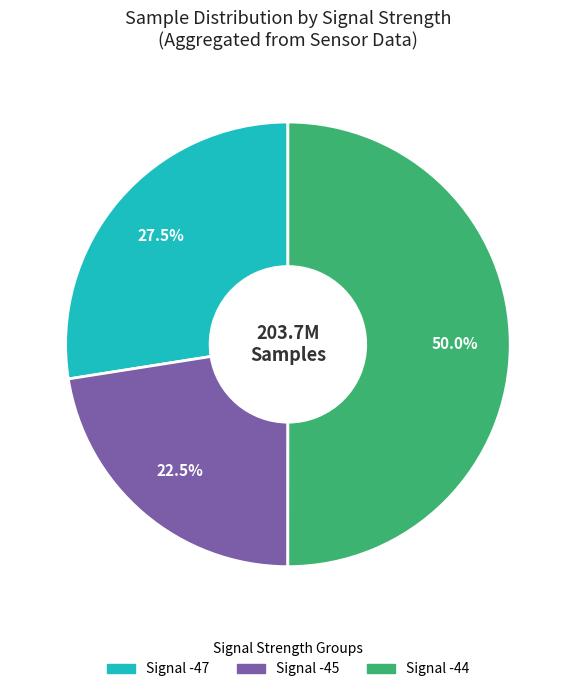

What is the smallest slice in the pie chart?

Signal -45